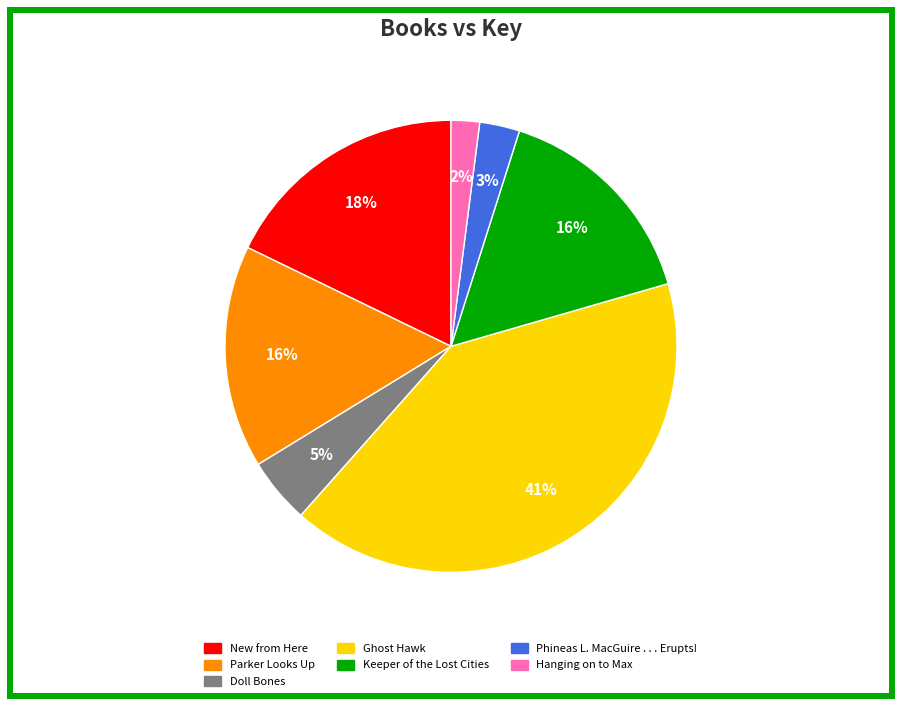

Count the number of slices in the pie.

7